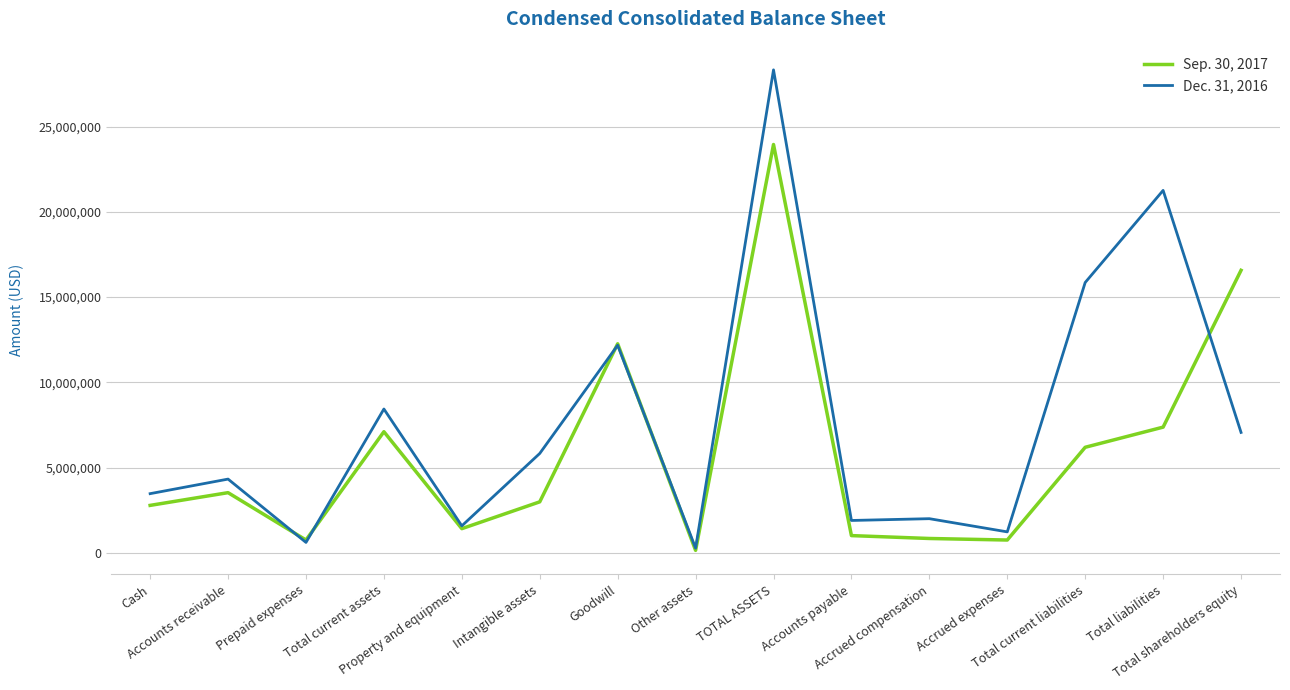

What is the greatest value displayed?

28323706